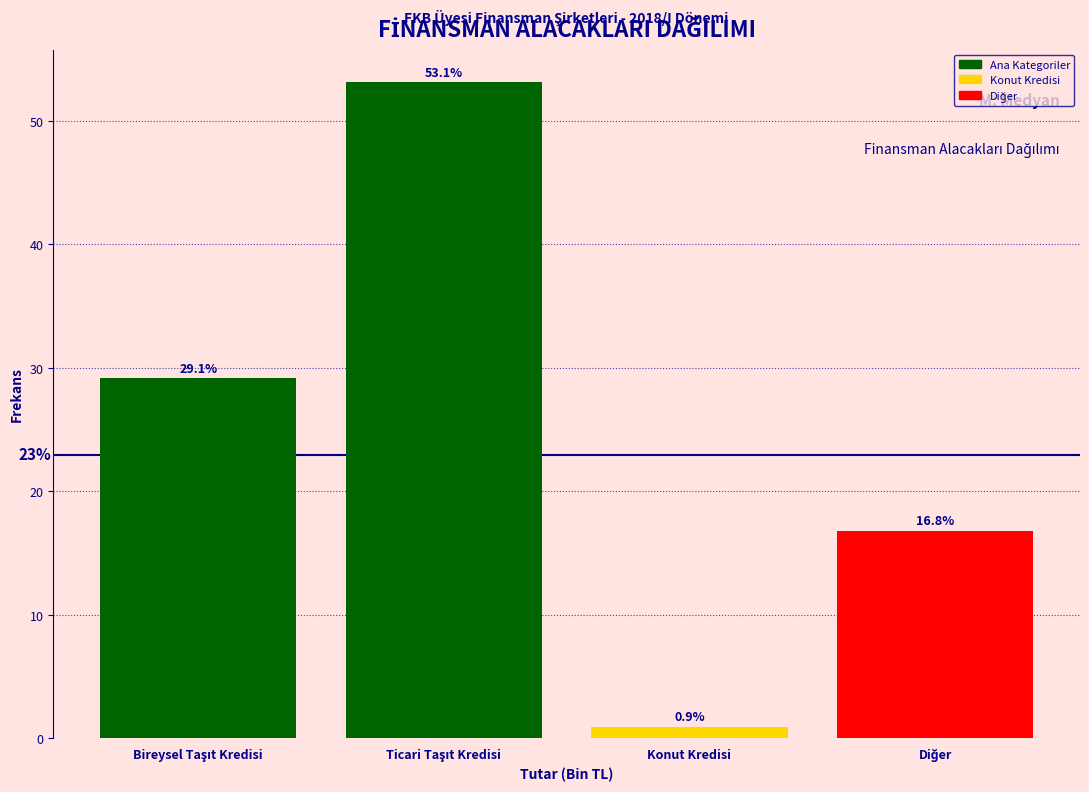

Reading left to right, extract all data points from this chart.

29.1	53.1	0.9	16.8